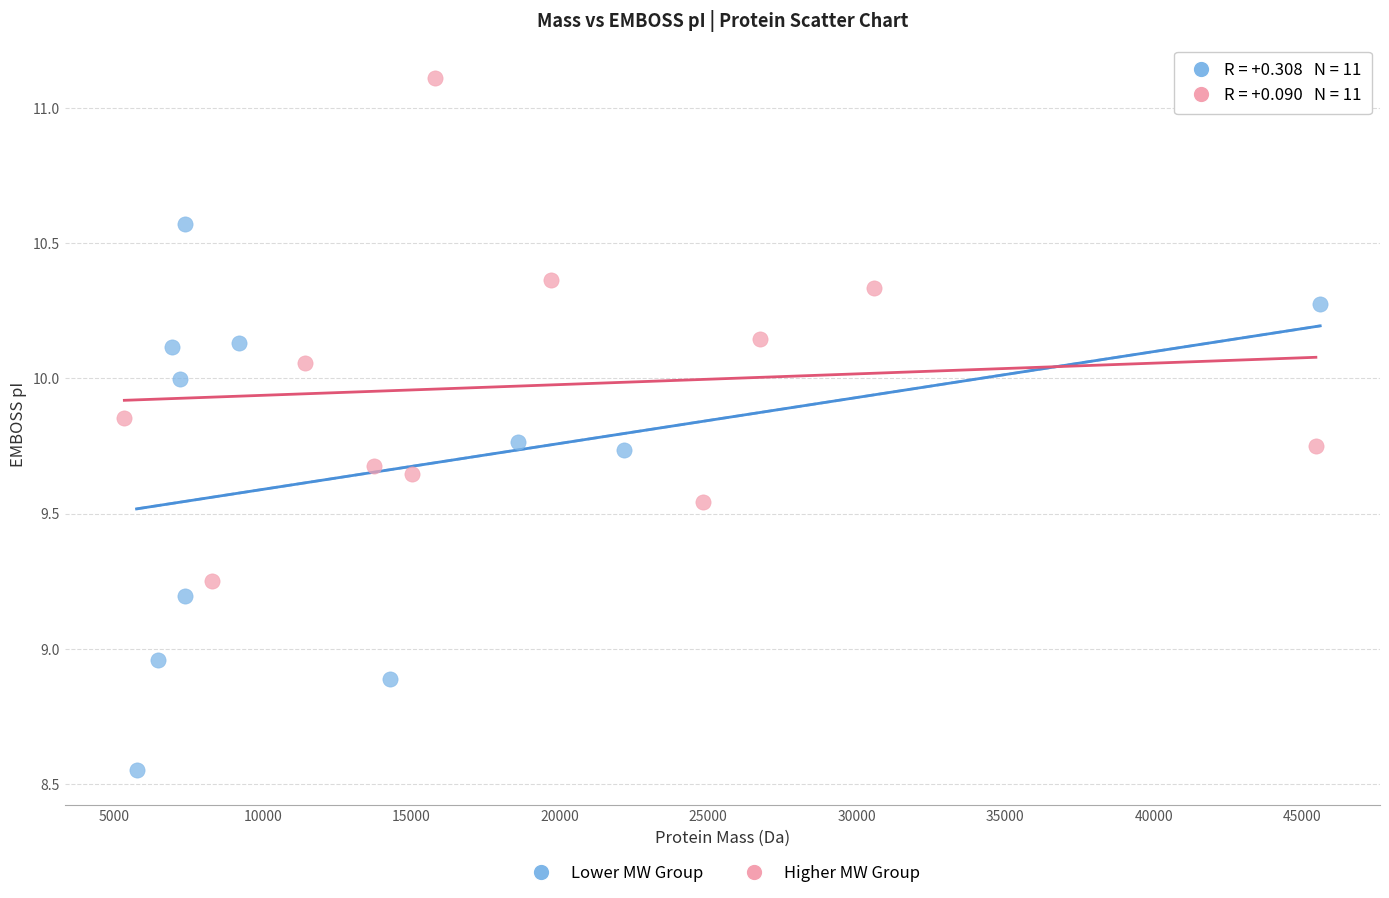

Which series reaches the maximum Y coordinate?

Higher MW Group